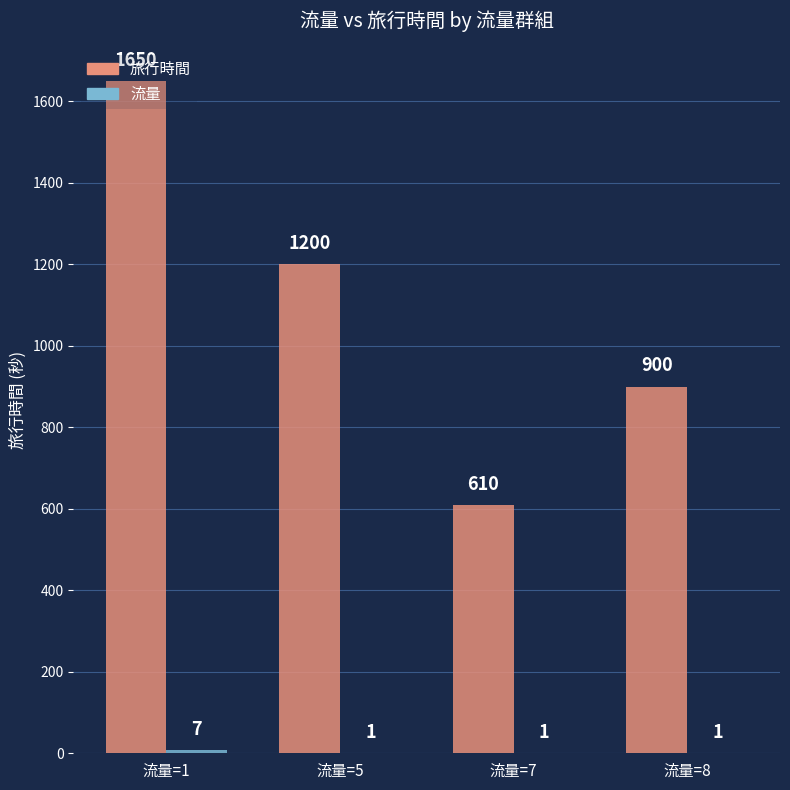

What is the greatest value displayed?

1650